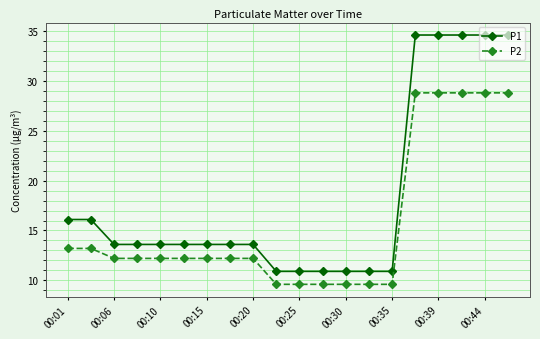

True or false: P2 and P1 cross at least once.

False